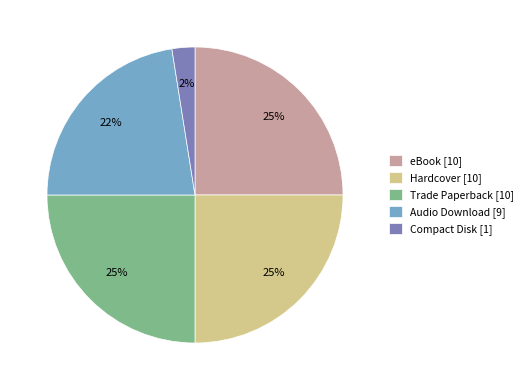

Approximately how many times larger is the value at eBook [10] compared to Audio Download [9]?

1.1